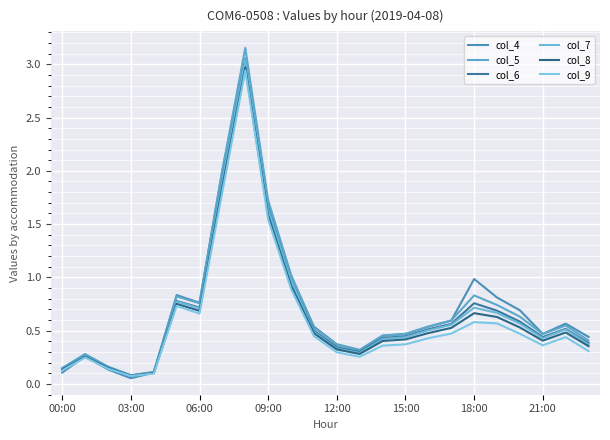

How many lines are shown in the chart?

6